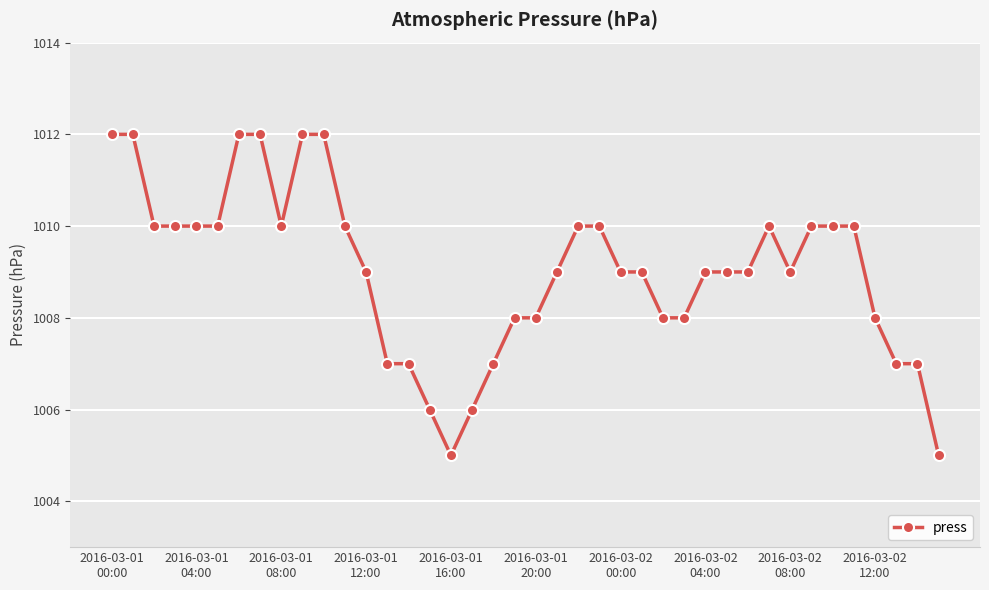

True or false: there are more than 0 points higher than both neighbors.

True